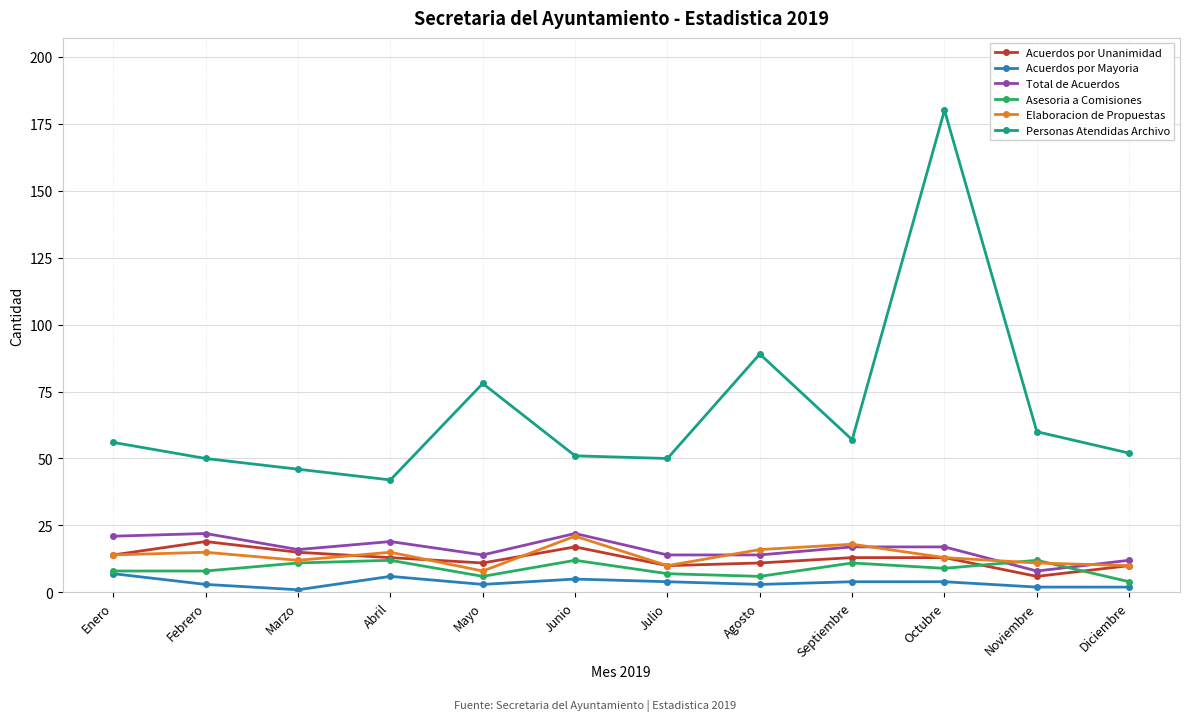

Which series has the widest spread of values?

Personas Atendidas Archivo